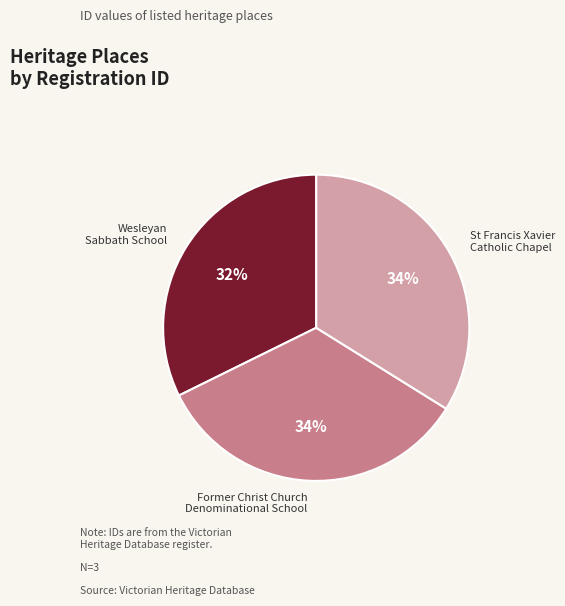

Which category has the smallest portion of the pie?

Wesleyan Sabbath School